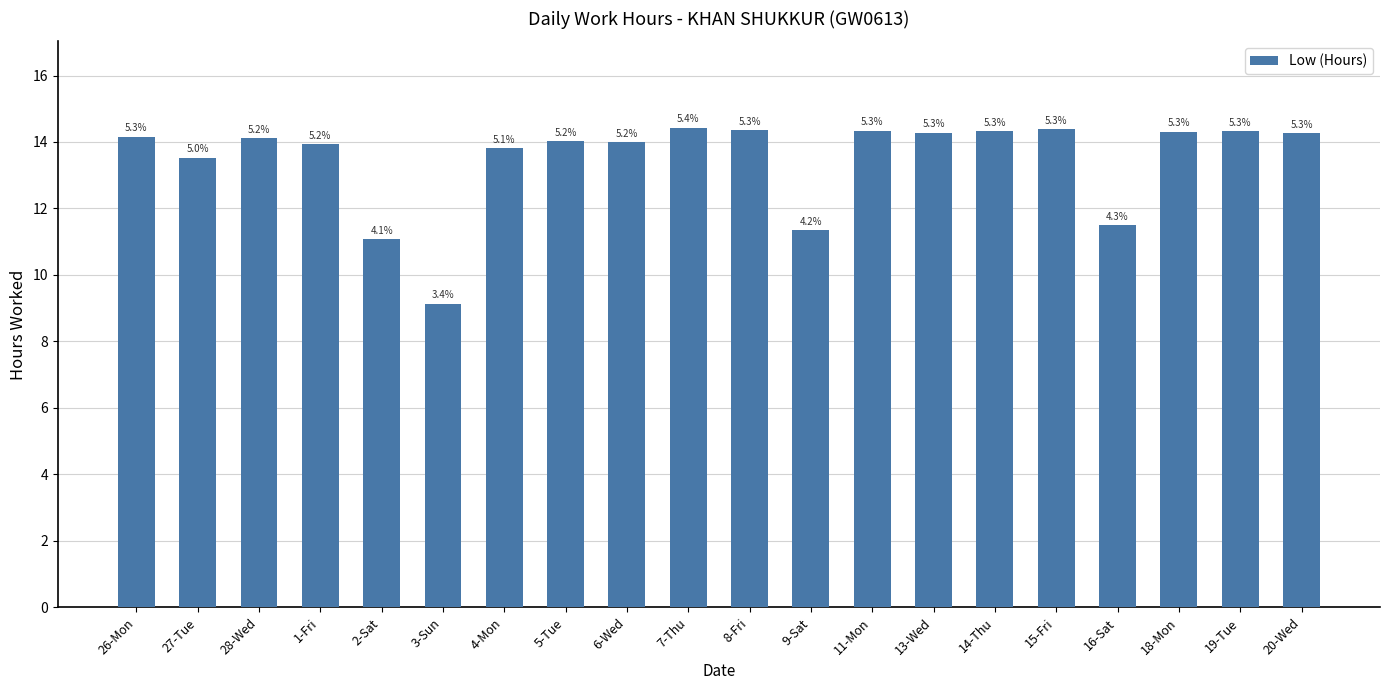

Is it true that the value at 7-Thu is 14.4?

True